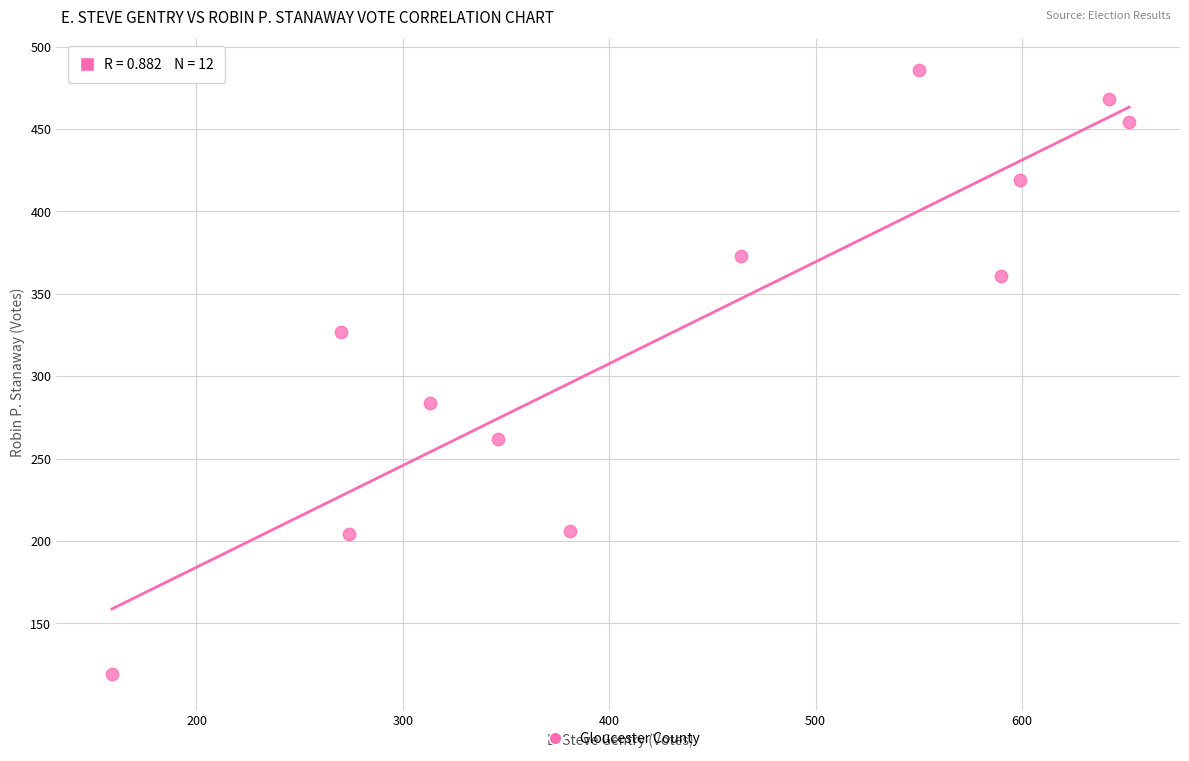

What is the average Y value?

330